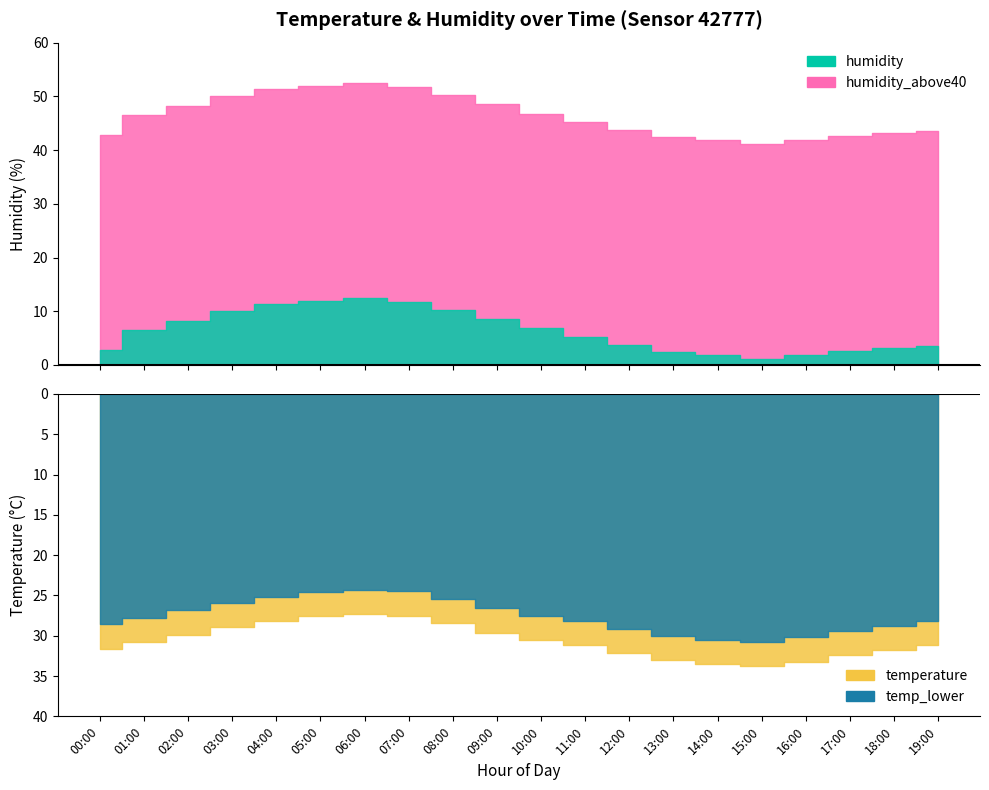

True or false: humidity and temperature cross at least once.

False